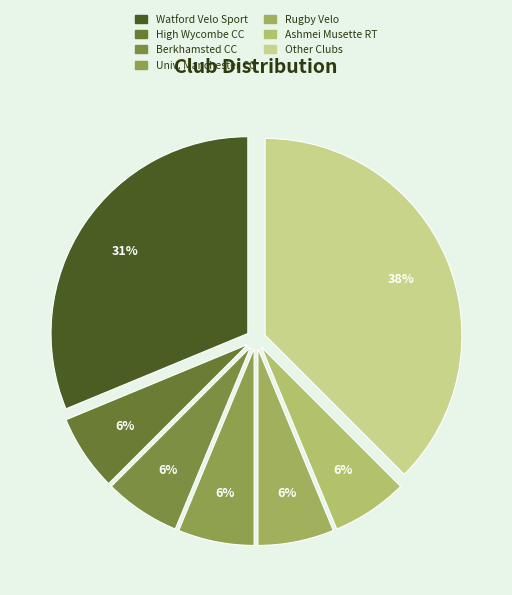

How many slices are in this pie chart?

7